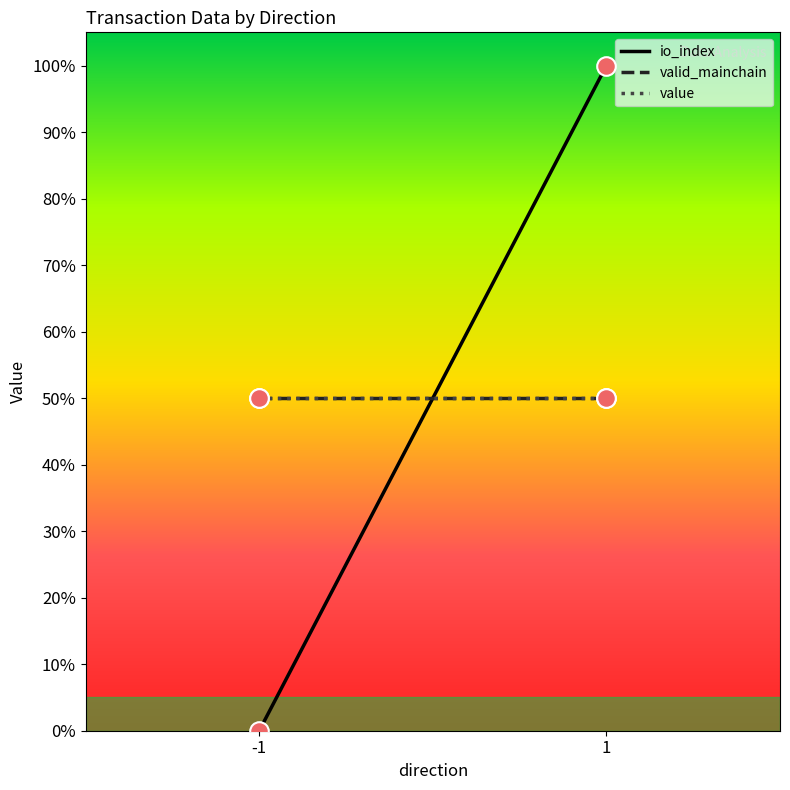

At which category is the sum across all series the highest?

1